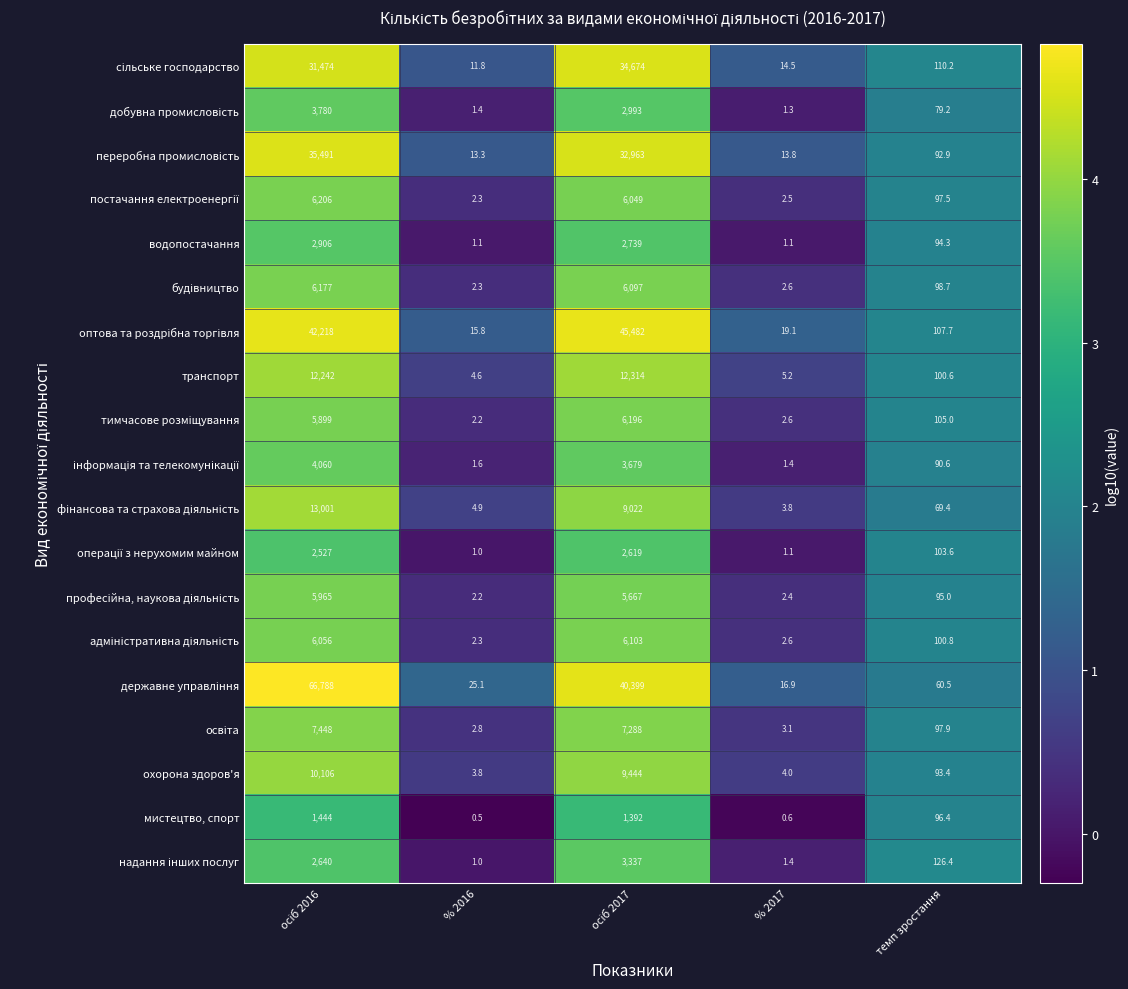

What is the spread (max minus min) of values at % 2017?

18.5